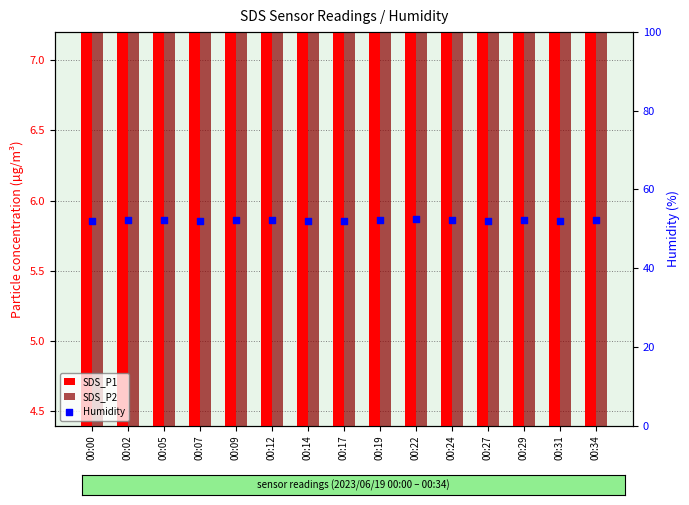

What is the total value across all series at 00:29?

64.3